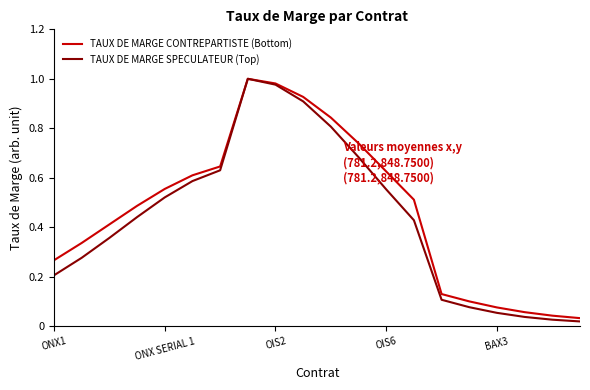

Count the number of categories in the chart.

20